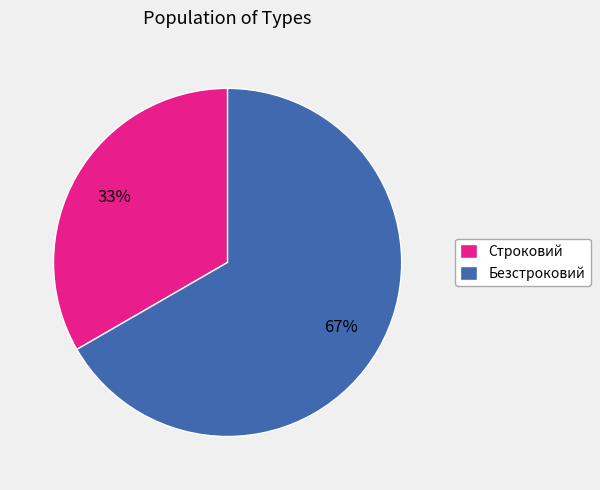

To the nearest percent, what portion does Безстроковий represent?

67%